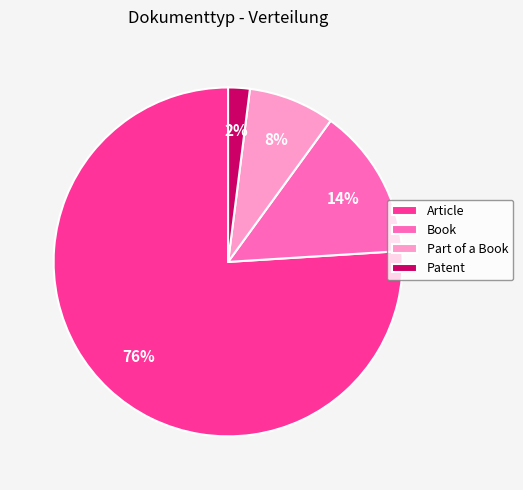

Which slice represents more than half of the pie?

Article